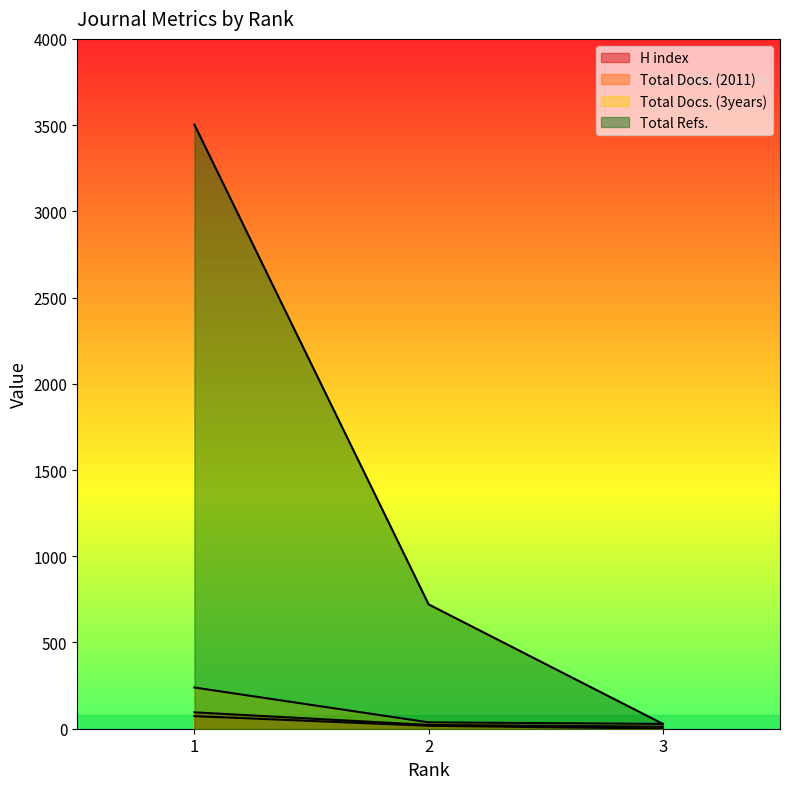

What is the difference between the highest and lowest values at 2?

704